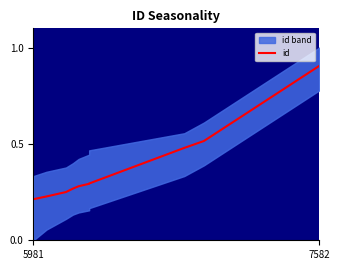

Reading left to right, extract all data points from this chart.

0.2	0.2	0.3	0.3	0.3	0.3	0.3	0.5	0.5	0.9